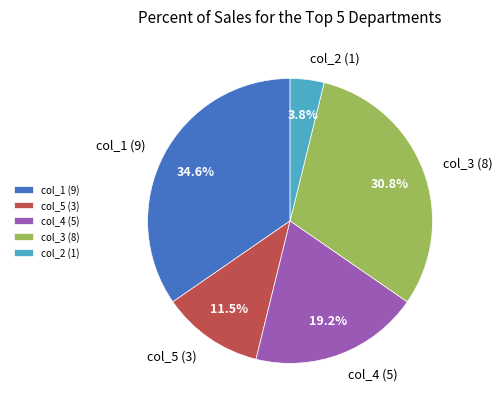

Does any single category account for the majority?

No